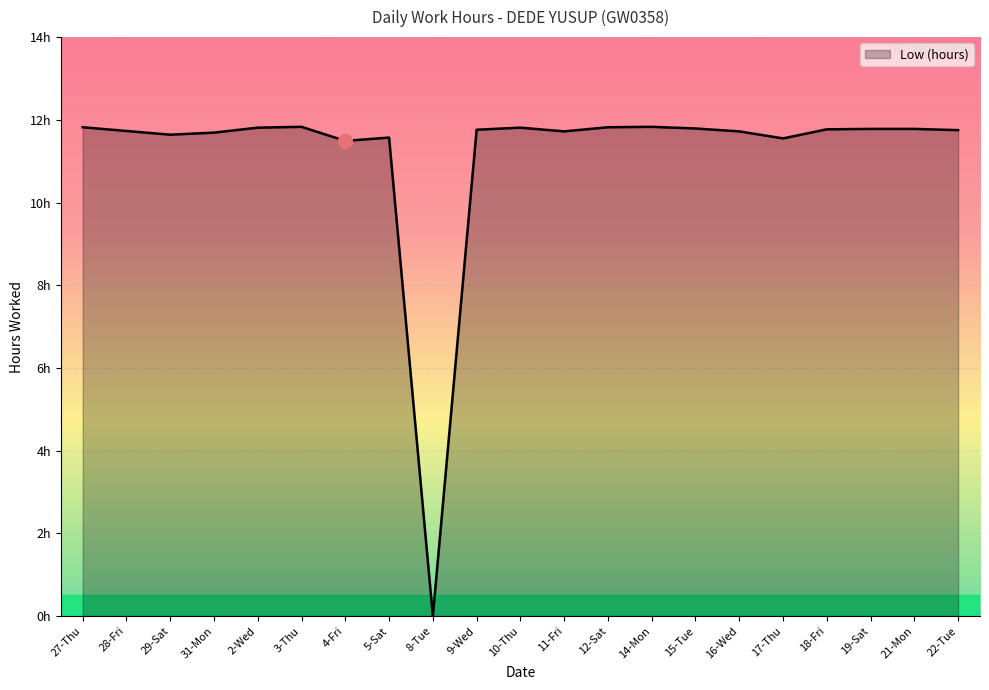

What is the maximum value shown in the chart?

11.8